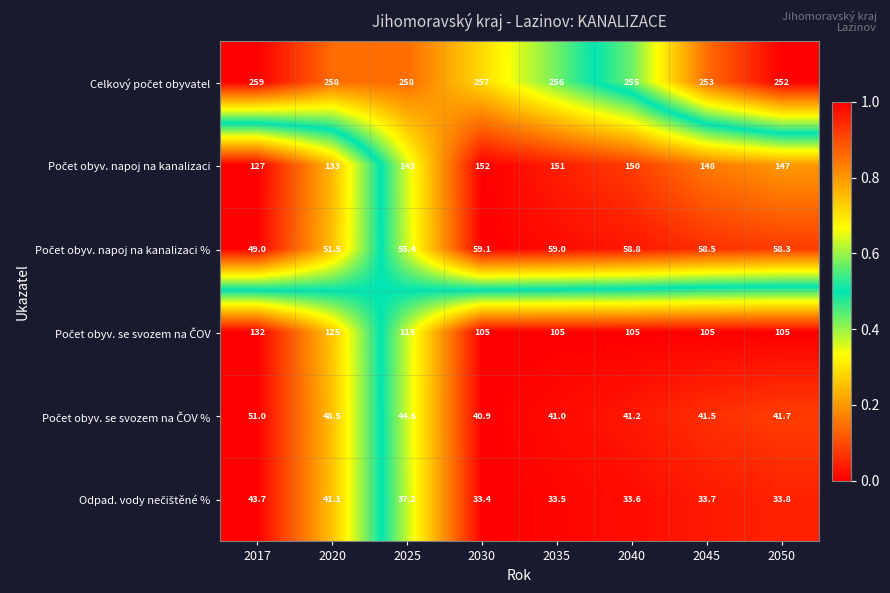

At how many categories does at least one series exceed 222?

8